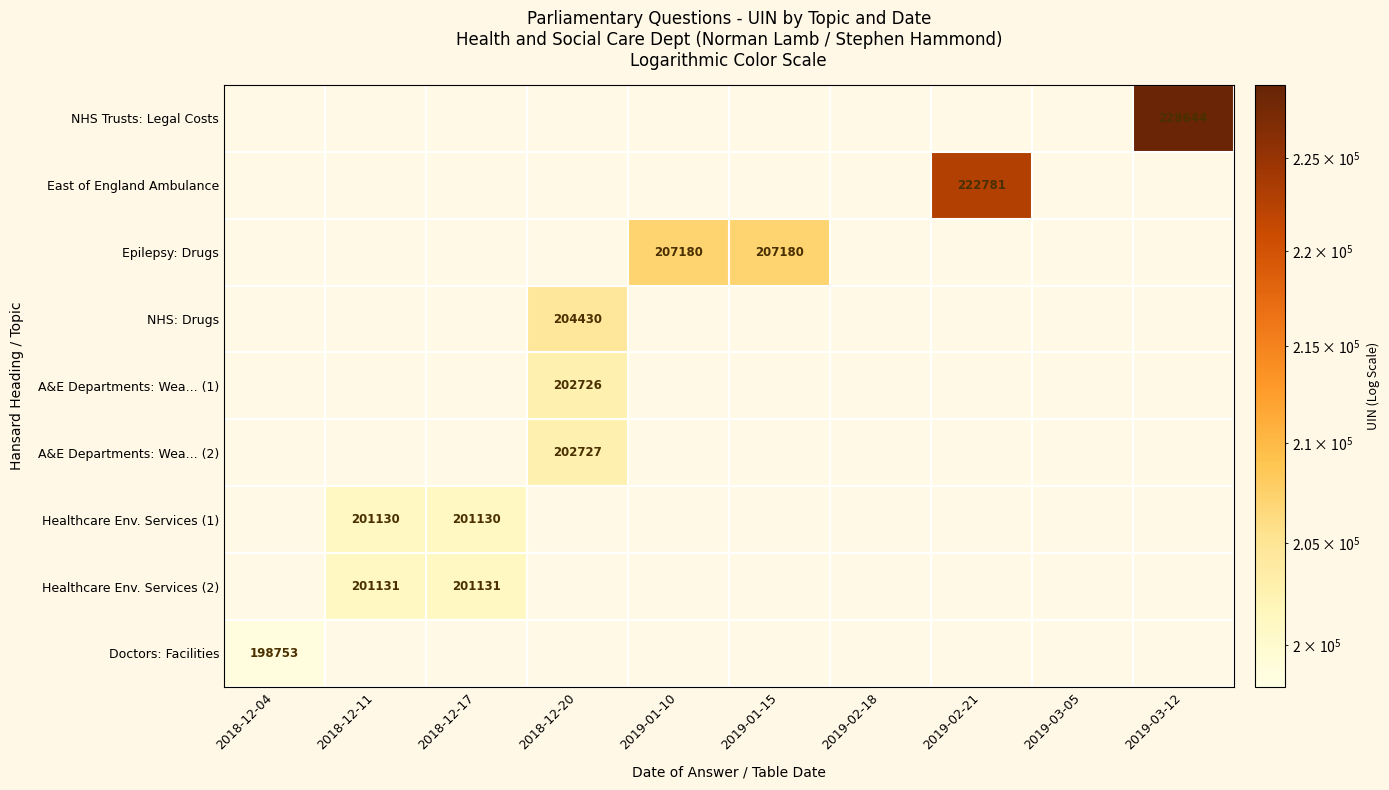

What is the minimum value shown in the chart?

198753.0